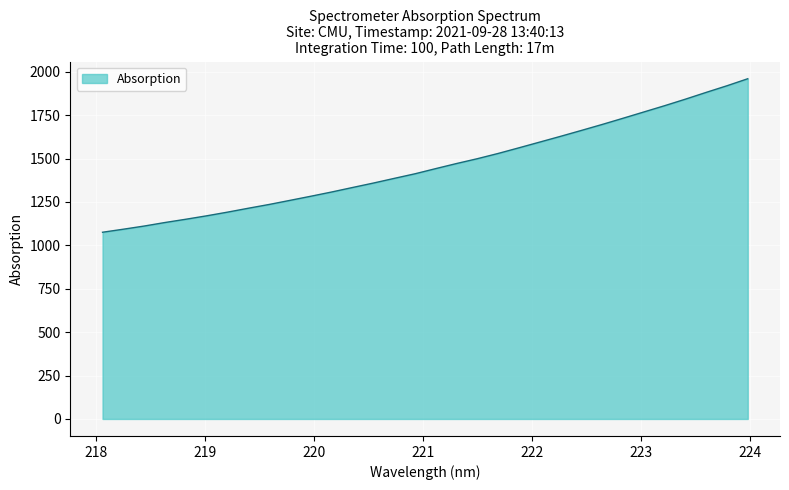

What is the greatest value displayed?

1959.5